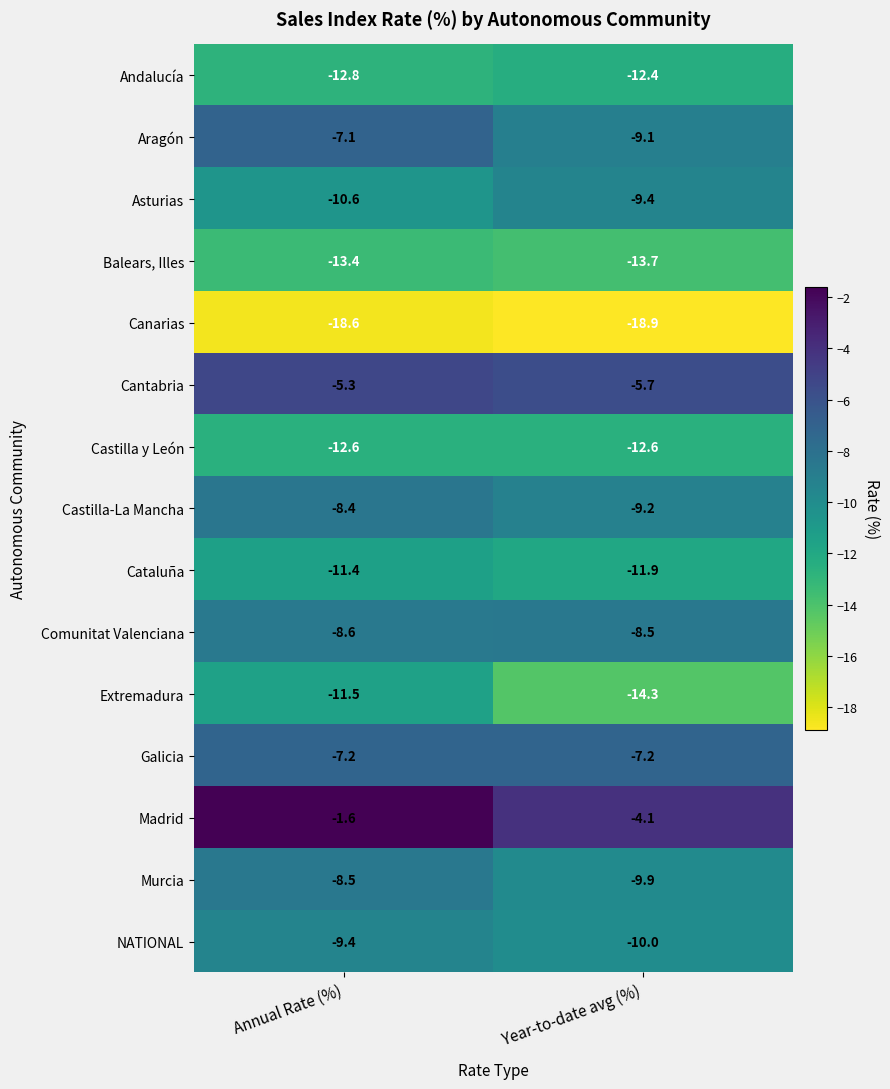

List the labels in order of Cantabria value, largest first.

Annual Rate (%), Year-to-date avg (%)